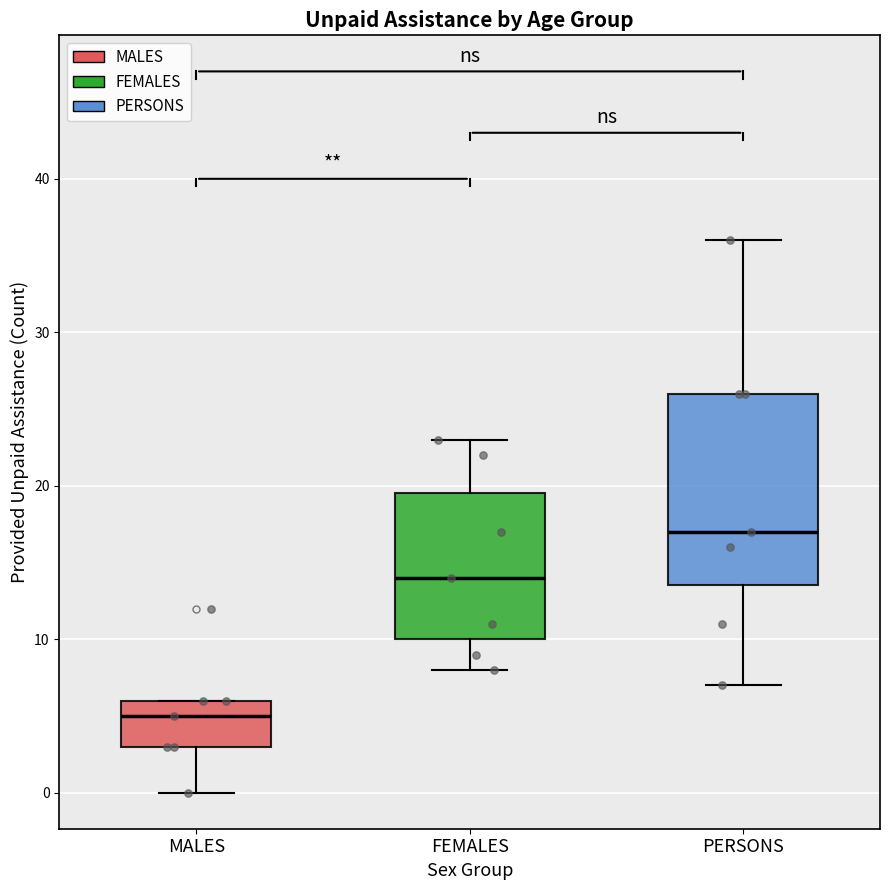

Reading left to right, read every box against the y-axis: the position of its median line, the range the box covers, and the ends of its whiskers. The values are not printed on the chart, so give them approximately, as read against the axis.

MALES: median 5, box 3 to 6, whiskers 0 to 6
FEMALES: median 14, box 10 to 20, whiskers 8 to 23
PERSONS: median 17, box 14 to 26, whiskers 7 to 36